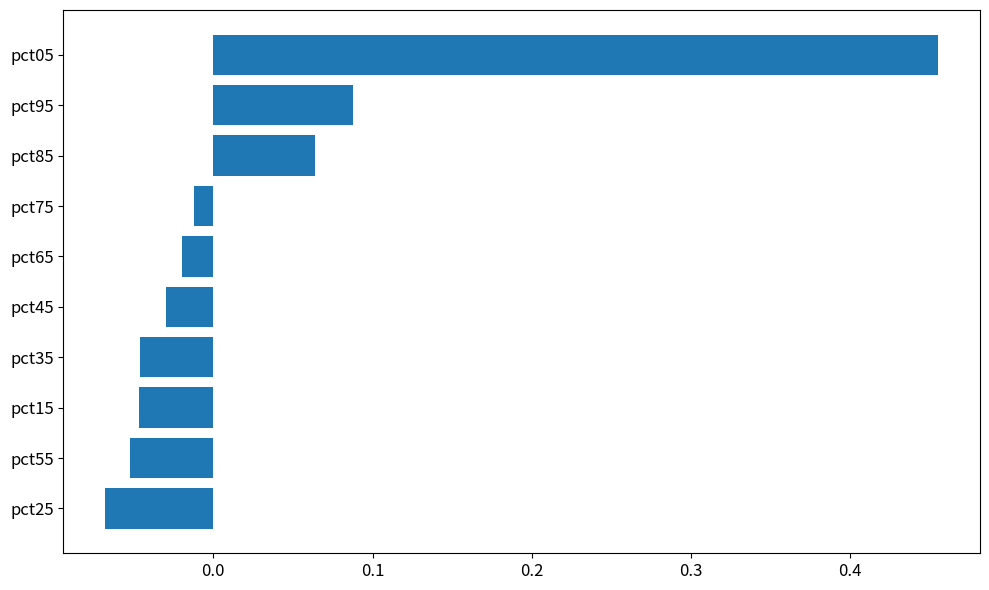

What is the sum of all values?

0.3